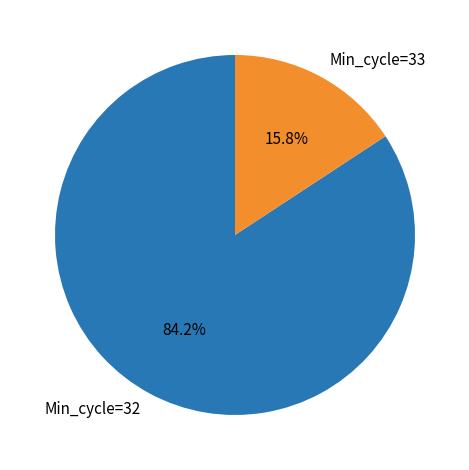

How many segments does this pie chart have?

2